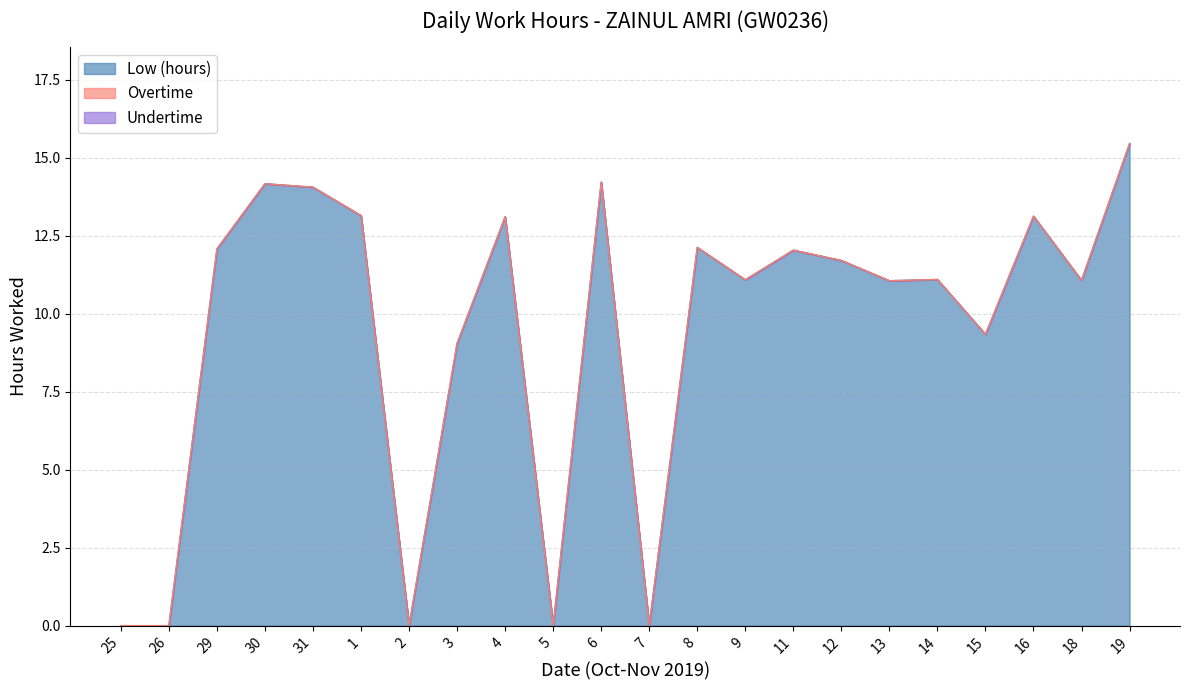

At which category is the sum across all series the highest?

19